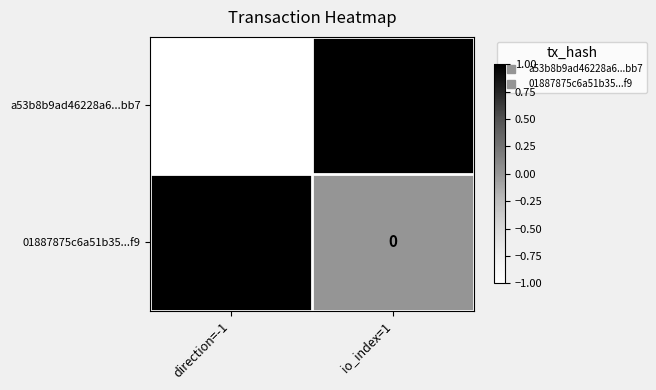

List the labels in order of 01887875c6a51b35...f9 value, largest first.

direction=-1, io_index=1